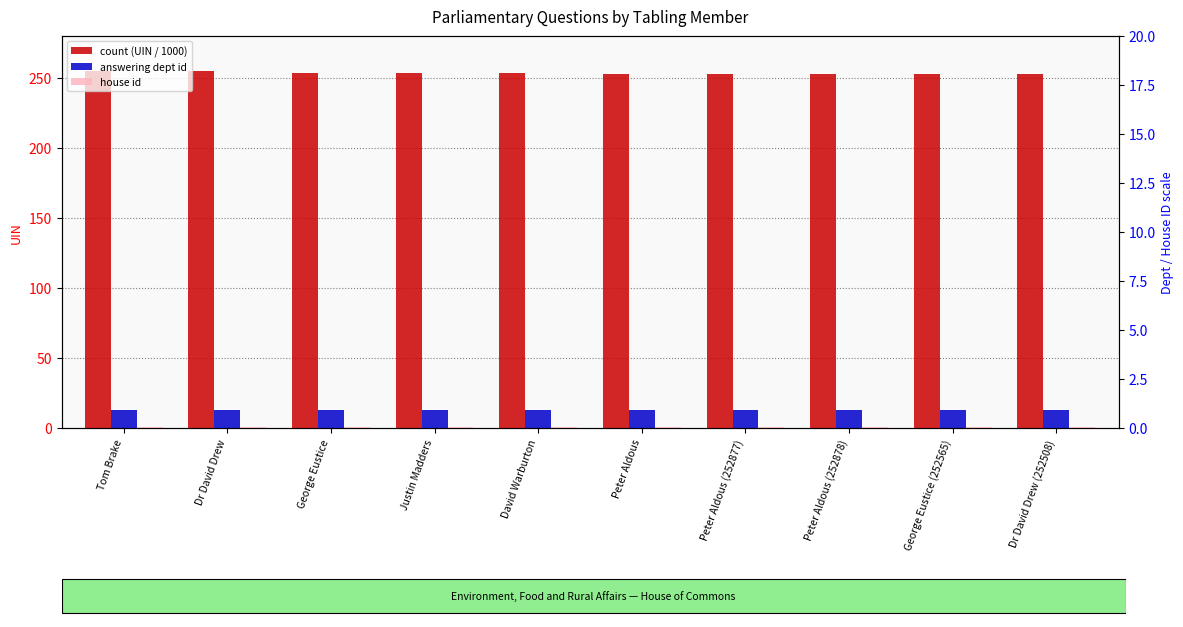

Reading right to left, what are all the values shown in this chart?

count (UIN / 1000): 252.5	252.6	252.9	252.9	252.9	253.7	253.6	253.6	254.7	254.7
answering dept id: 13.0	13.0	13.0	13.0	13.0	13.0	13.0	13.0	13.0	13.0
house id: 1.0	1.0	1.0	1.0	1.0	1.0	1.0	1.0	1.0	1.0